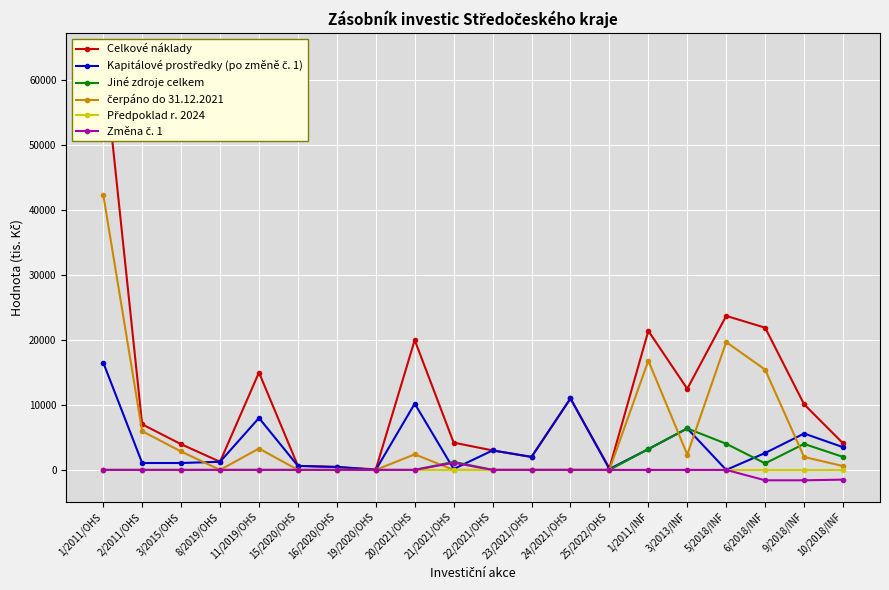

True or false: Celkové náklady and Změna č. 1 cross at least once.

False